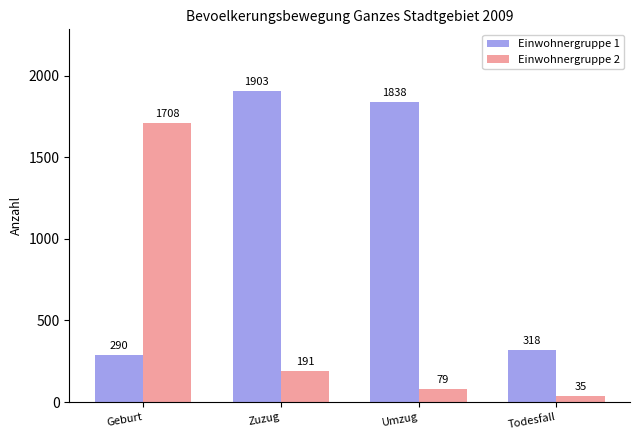

At which label does Einwohnergruppe 1 reach its peak?

Zuzug